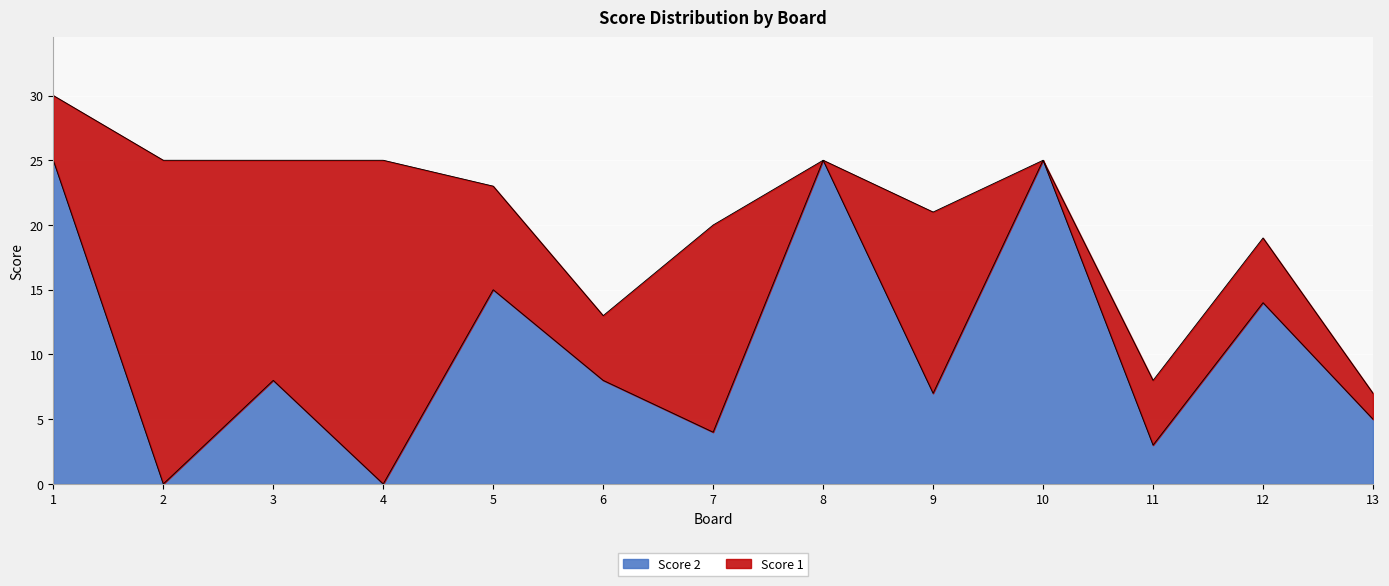

What is the difference between the second highest and minimum values?

25